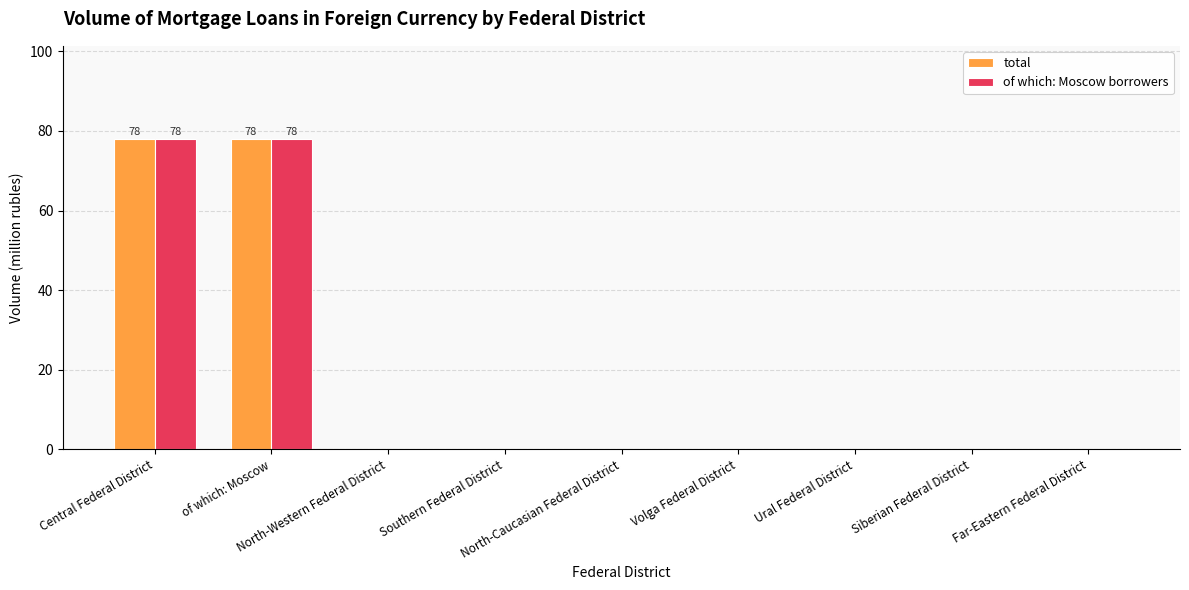

The total series shows 50 at Southern Federal District. True or false?

False